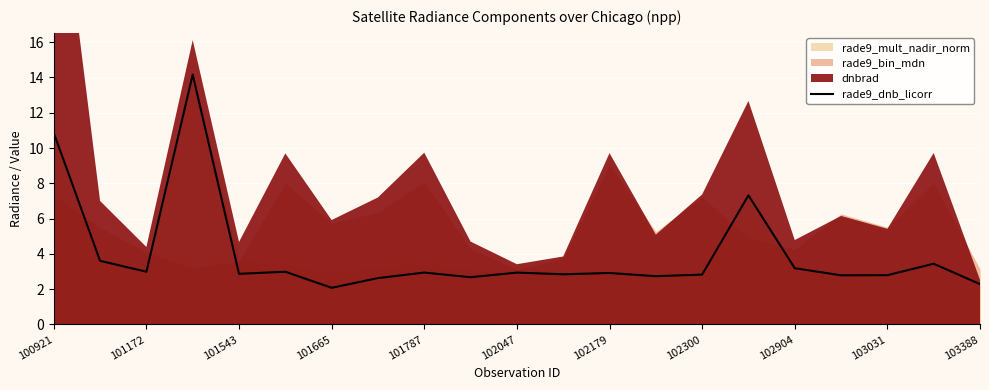

Is it true that rade9_dnb_licorr equals 3.2 at 102904?

True